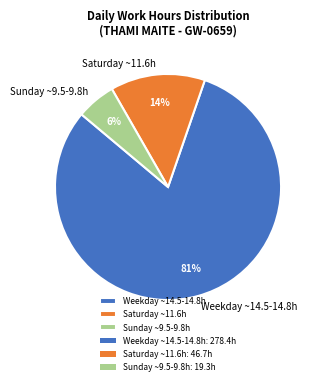

Do Sunday ~9.5-9.8h and Weekday ~14.5-14.8h together represent more than half of the pie?

Yes